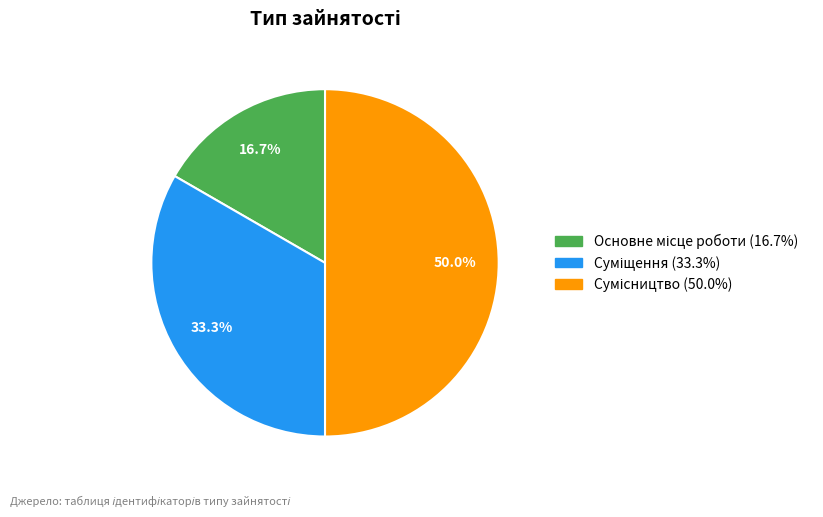

Which slice is the largest?

Сумісництво